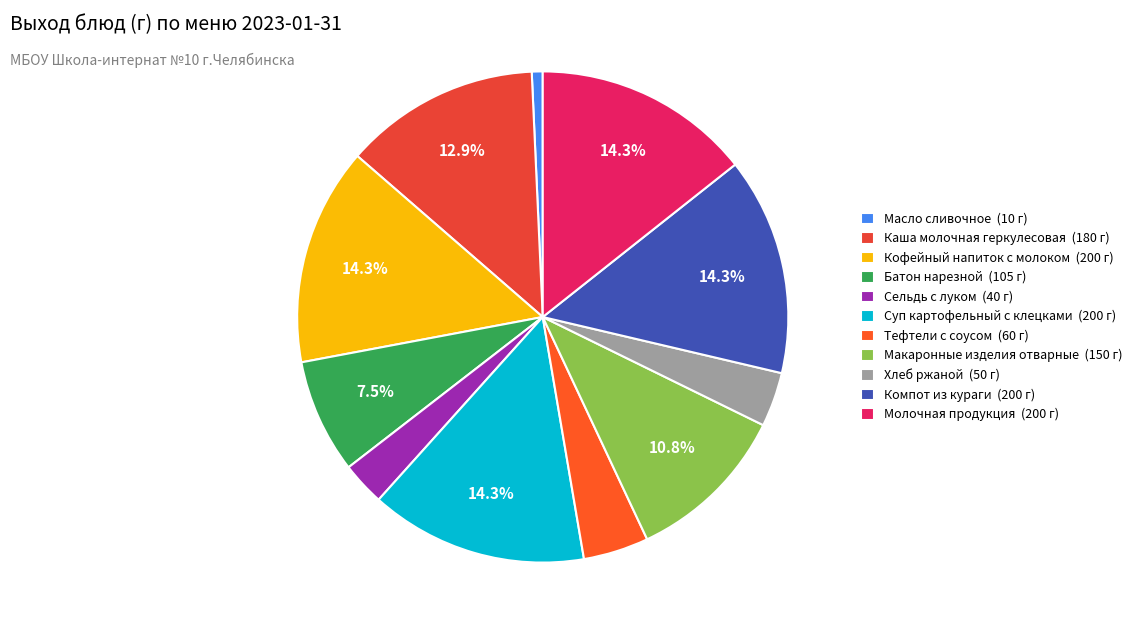

Which slice is the largest?

Кофейный напиток с молоком